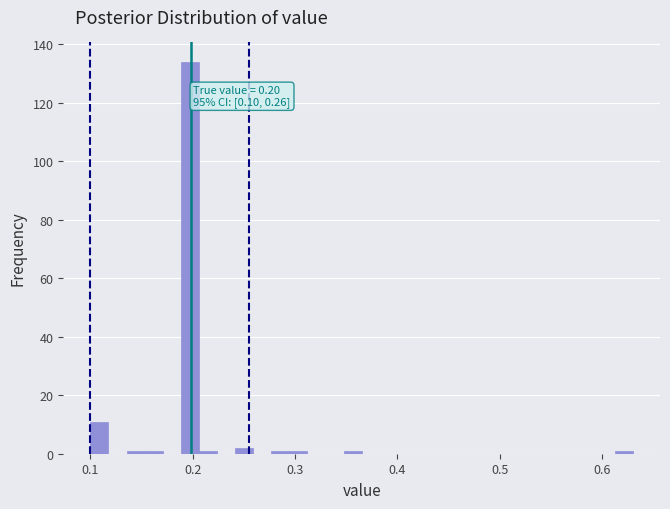

Around what value on the x-axis is the tallest bar? Give the approximate position of its centre, as read against the axis.

0.20